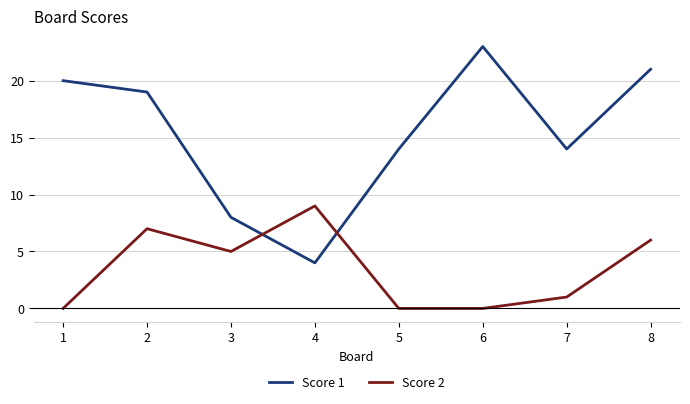

What is the spread (max minus min) of values at 2?

12